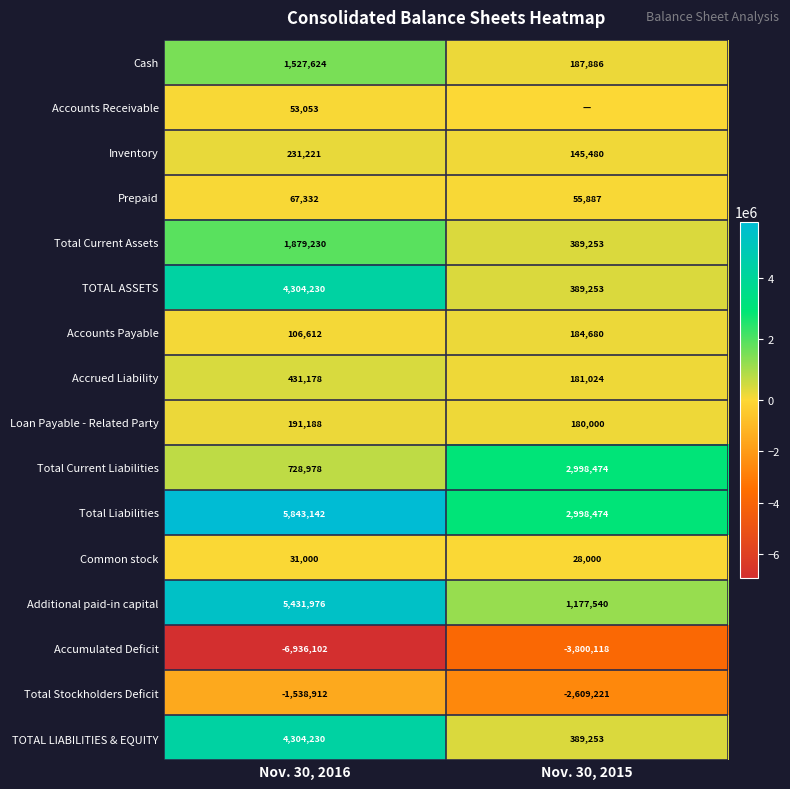

Is it true that TOTAL ASSETS equals 4304230 at Nov. 30, 2016?

True